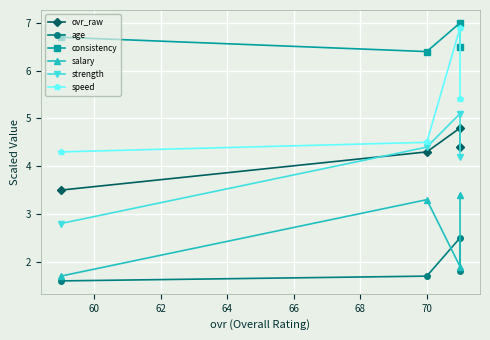

At how many categories does at least one series exceed 4?

4